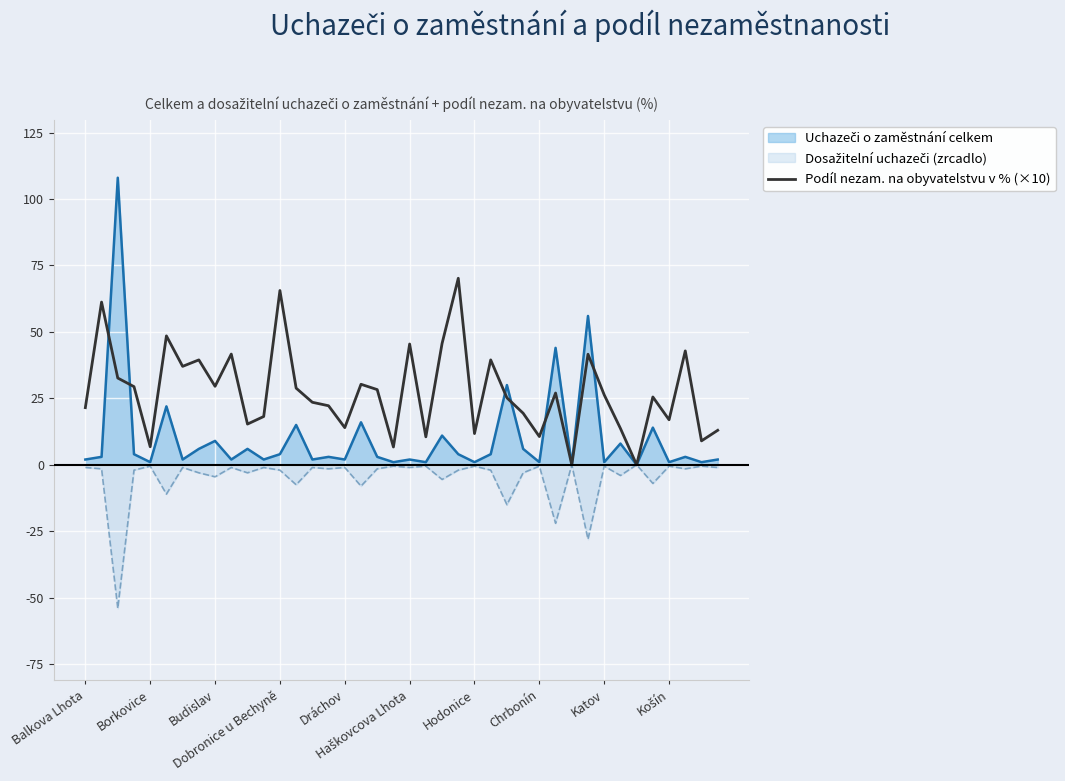

How many interior local valleys (lower than both neighbors) does the data have?

13